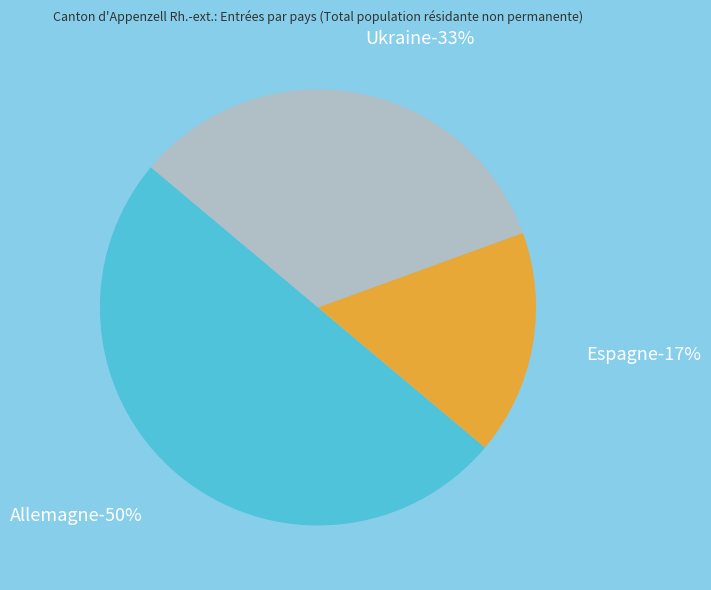

How many segments does this pie chart have?

3